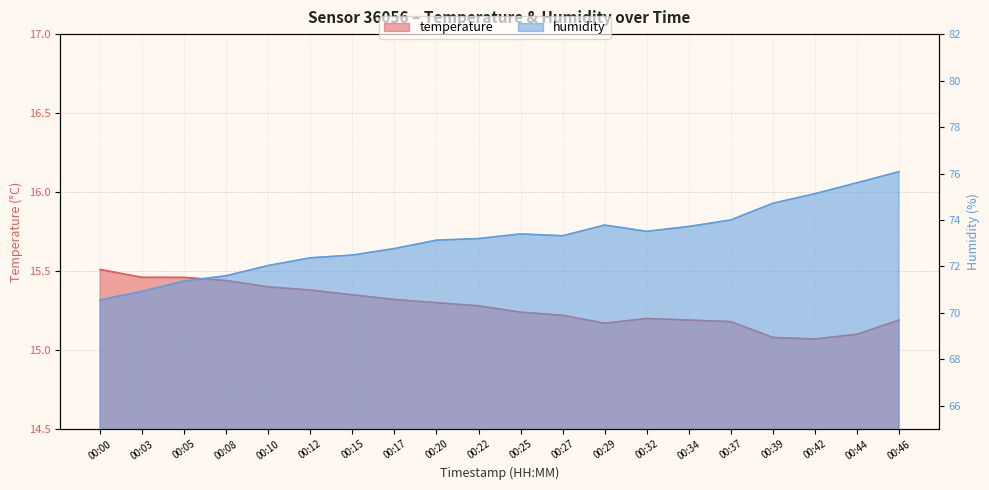

The value of humidity at 00:32 is 111.2. True or false?

False